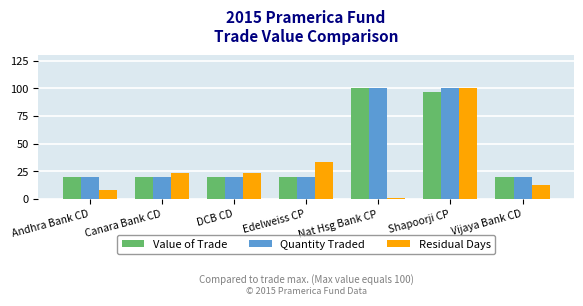

Count the Quantity Traded values in the range 20 to 100.

7